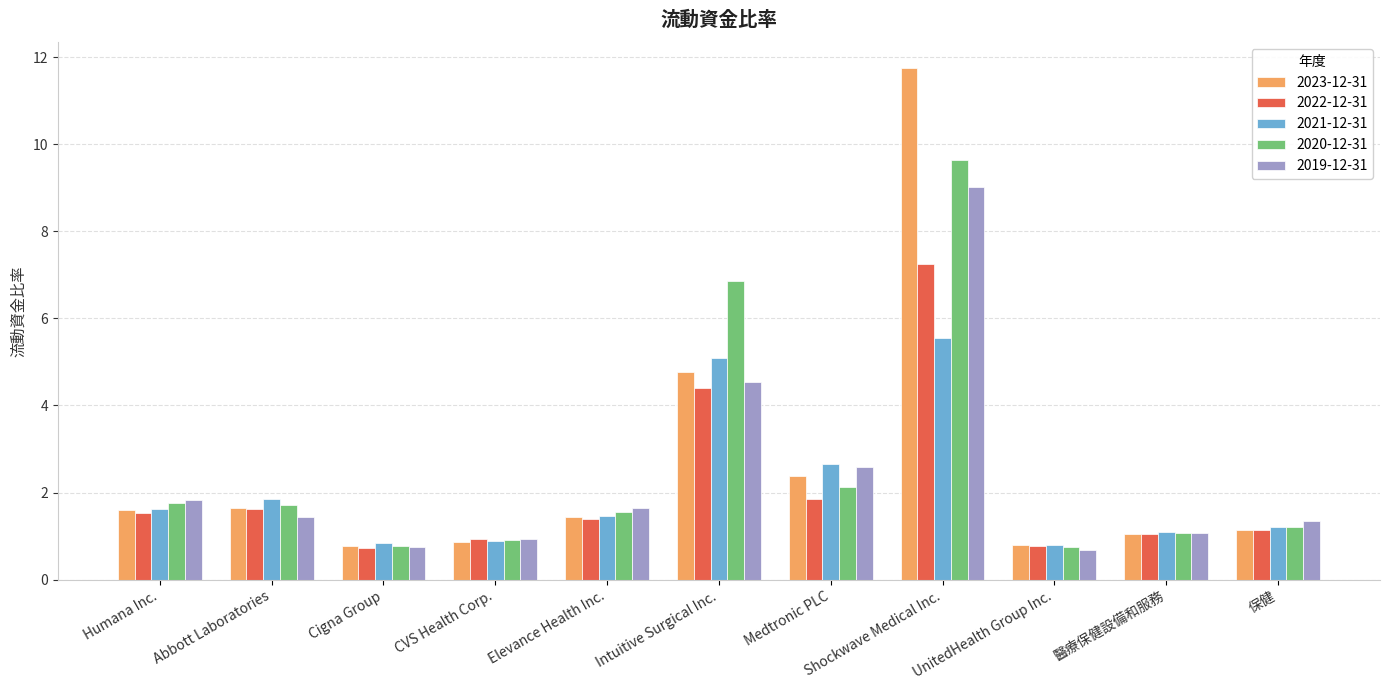

True or false: 2020-12-31 has a value of 0.7 at UnitedHealth Group Inc..

True